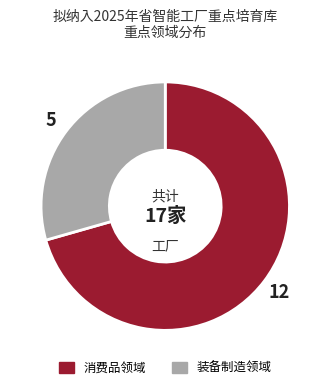

Which slice represents more than half of the pie?

消费品领域